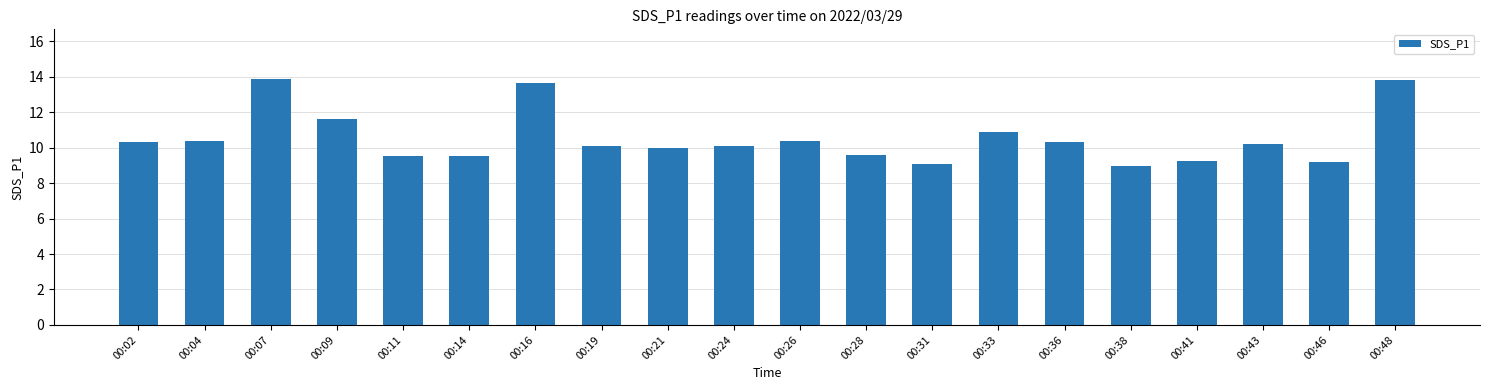

What is the value of the 9th bar from the left?

10.0